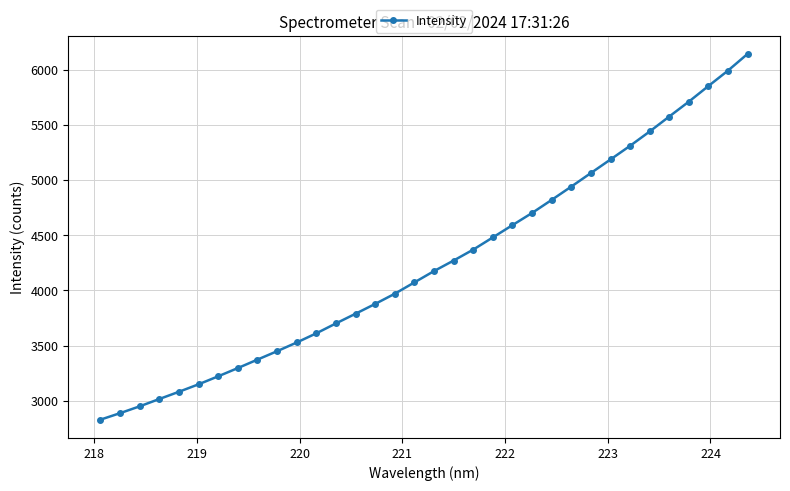

What is the minimum value shown in the chart?

2827.8